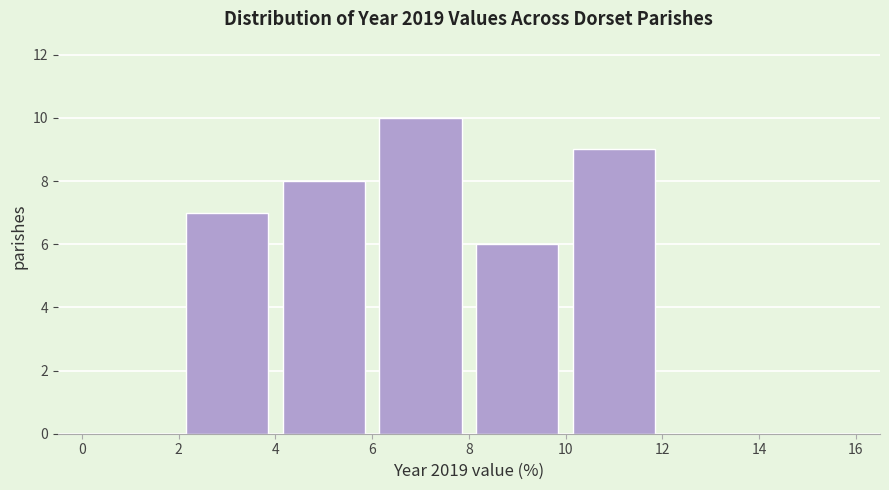

Reading left to right, transcribe this chart: for each bar, give the range it covers on the x-axis and its height. The values are not printed on the chart, so give them approximately, as read against the axis.

0 to 2: 0
2 to 4: 7
4 to 6: 8
6 to 8: 10
8 to 10: 6
10 to 12: 9
12 to 14: 0
14 to 16: 0